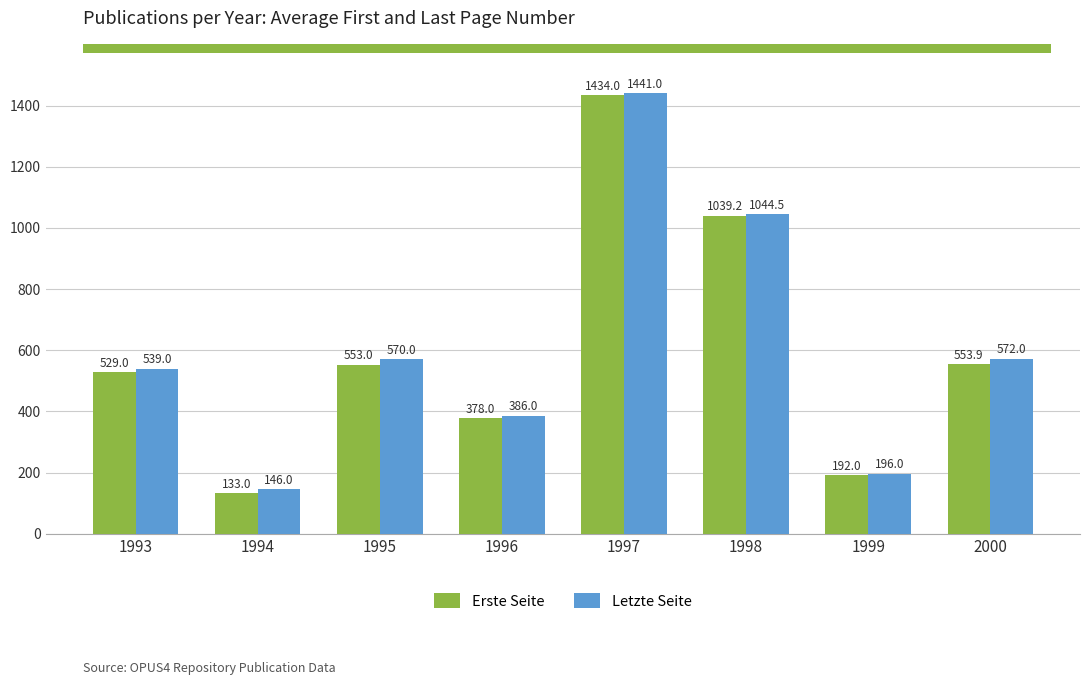

Which label corresponds to the largest value in the chart?

1997